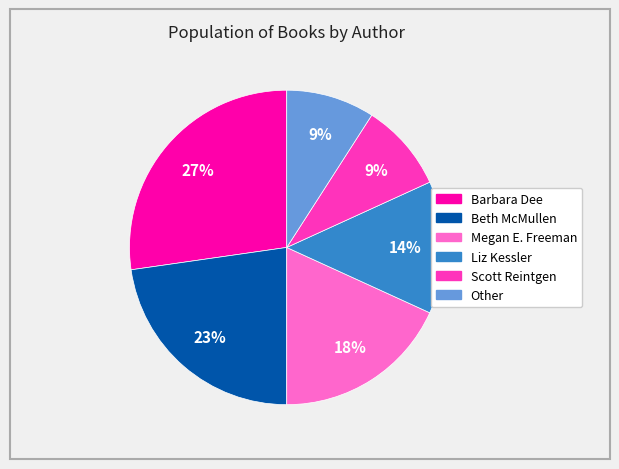

The Scott Reintgen slice represents 9% of the pie. True or false?

True